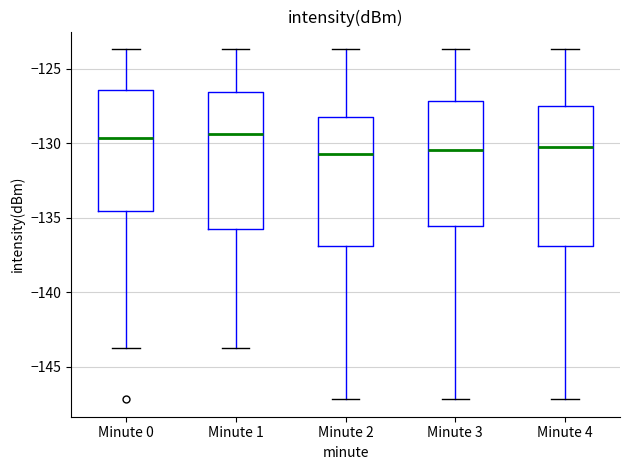

Where does the upper whisker of the box for Minute 0 end on the y-axis? The values are not printed on the chart, so give them approximately, as read against the axis.

-123.5